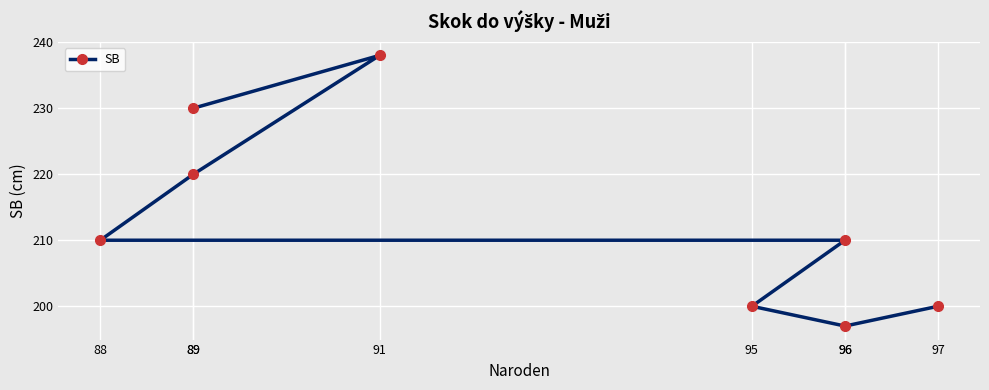

Is this an area chart (filled region under the line)?

No